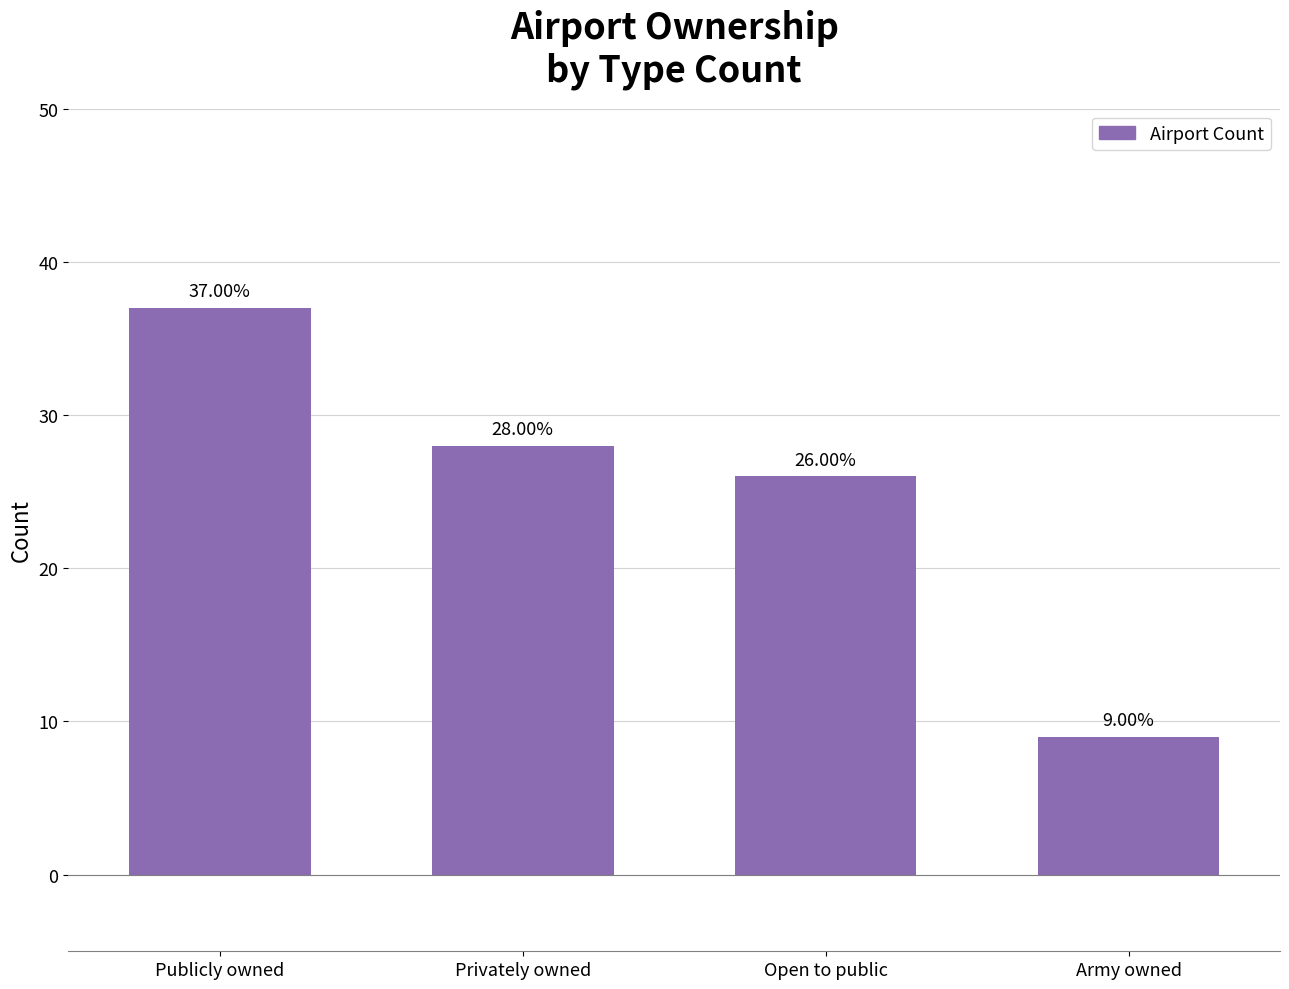

Read the value at Privately owned, to the nearest 5.

30